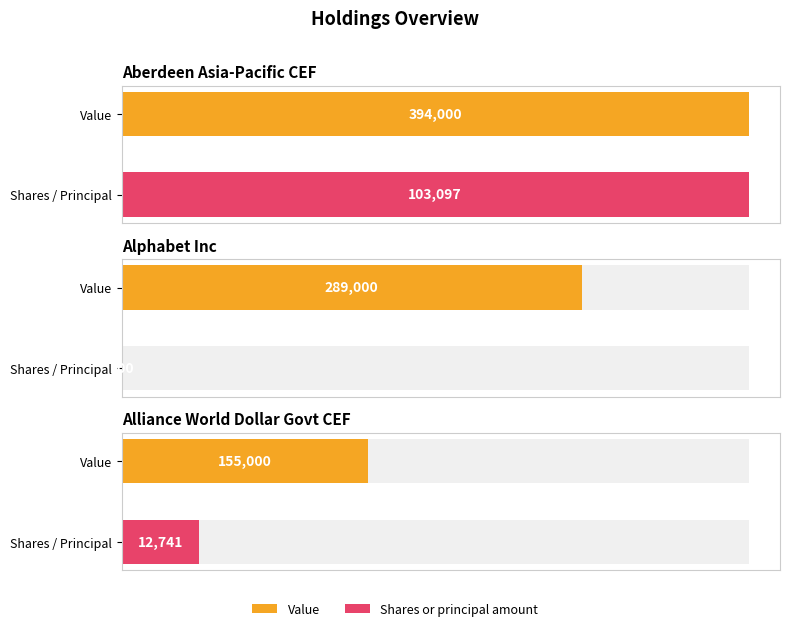

How many groups of bars are there?

3